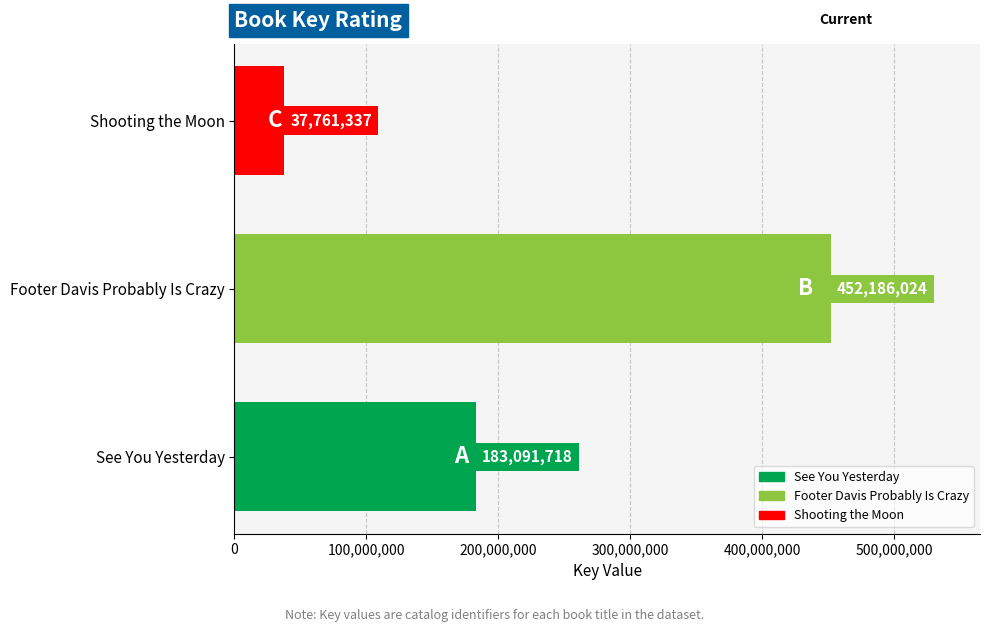

List the labels in order of value, smallest first.

Shooting the Moon, See You Yesterday, Footer Davis Probably Is Crazy